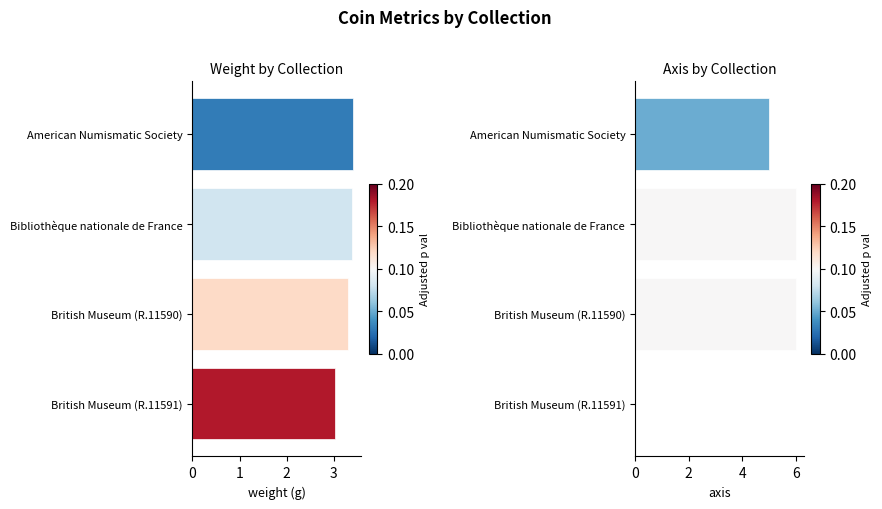

What are all the series names shown in the legend?

weight, axis